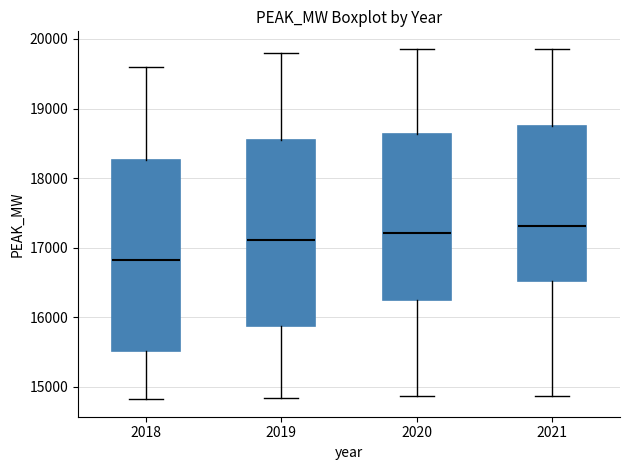

Reading left to right, transcribe this box plot: for each box, give where its median line is, the range the box spans, and where its two whiskers end, as read against the y-axis. The values are not printed on the chart, so give them approximately, as read against the axis.

2018: median 16800, box 15500 to 18300, whiskers 14800 to 19600
2019: median 17100, box 15900 to 18500, whiskers 14800 to 19800
2020: median 17200, box 16300 to 18600, whiskers 14900 to 19900
2021: median 17300, box 16500 to 18800, whiskers 14900 to 19900